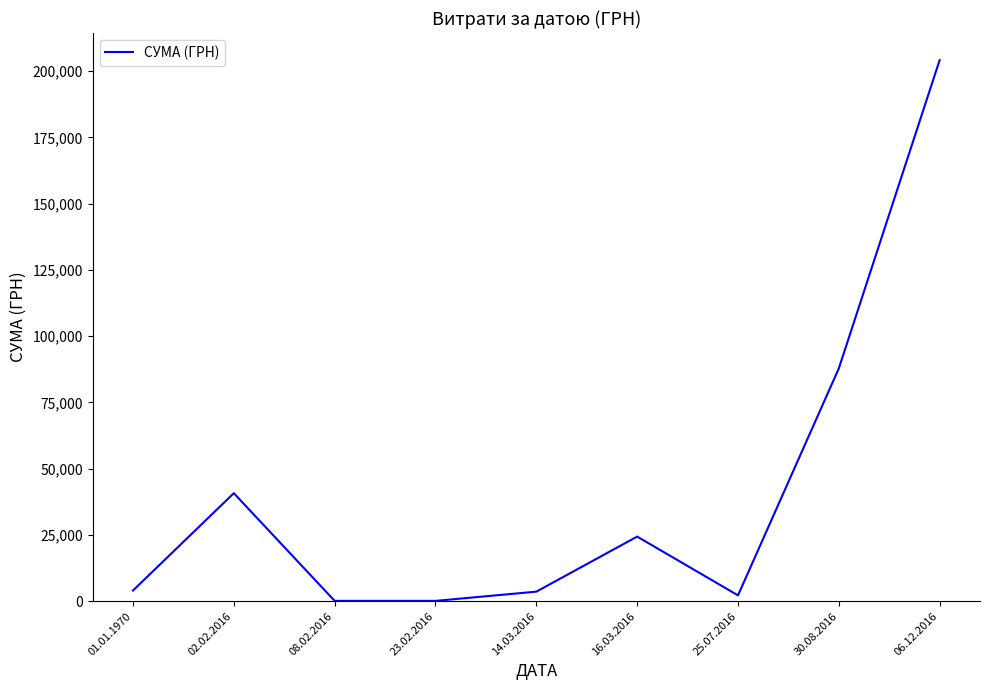

At which category does the chart reach its peak across all series?

06.12.2016